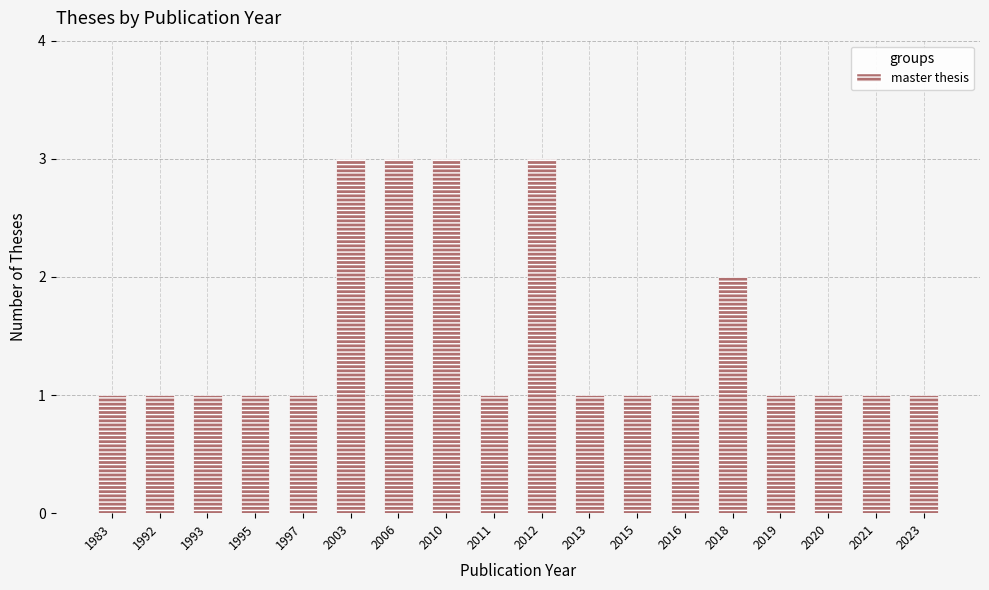

The value at 1983 is 1. True or false?

True